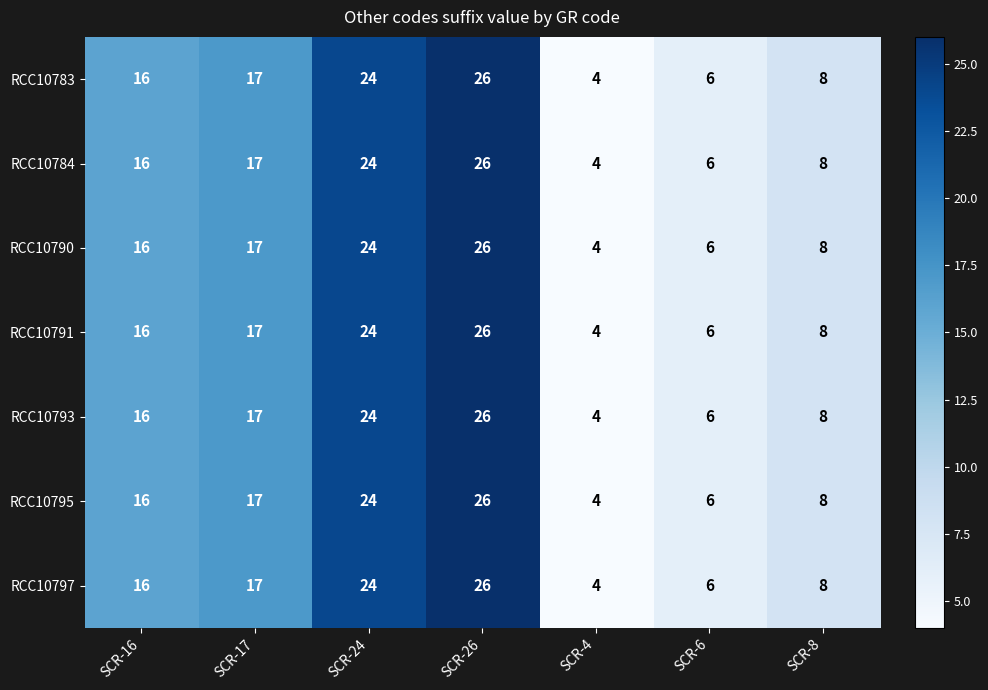

The value of RCC10791 at SCR-17 is 25. True or false?

False